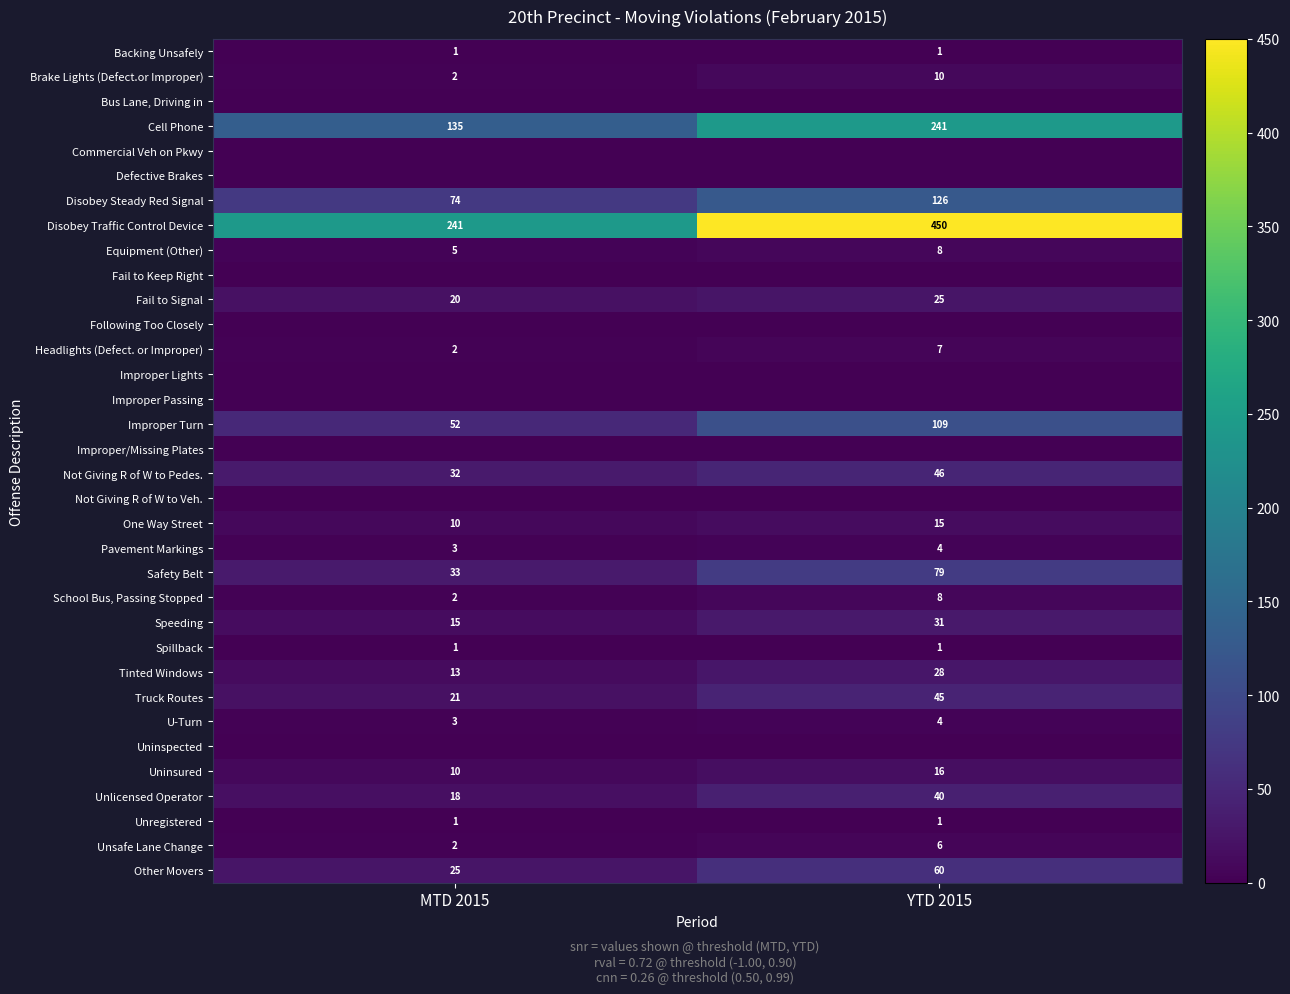

Which category has the highest value in the Equipment (Other) series?

YTD 2015